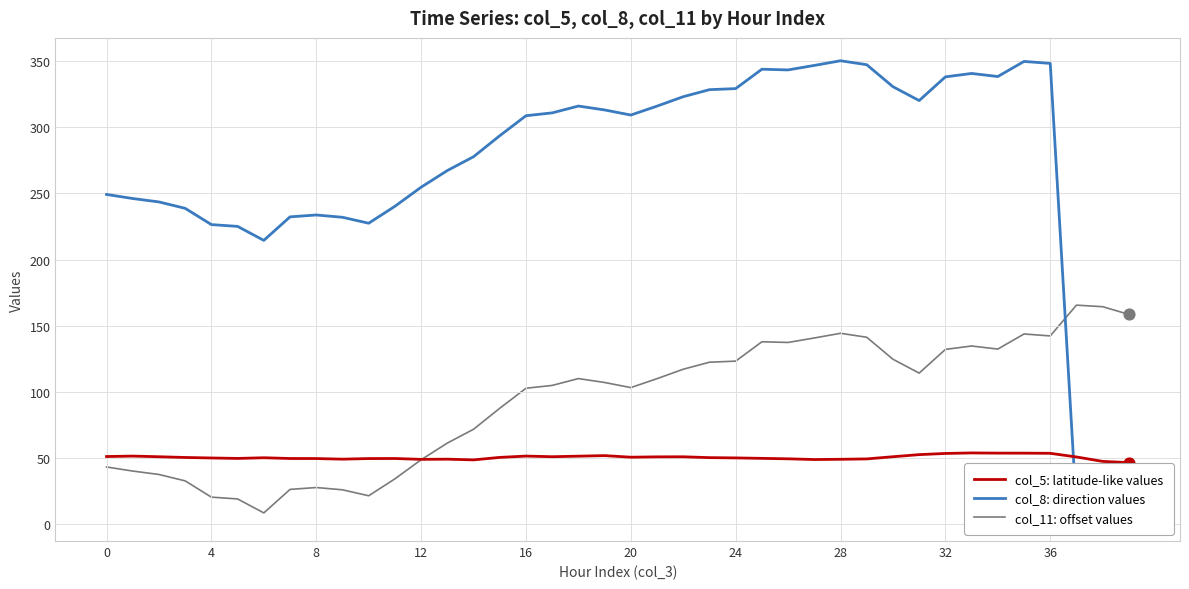

At which category is the sum across all series the highest?

35